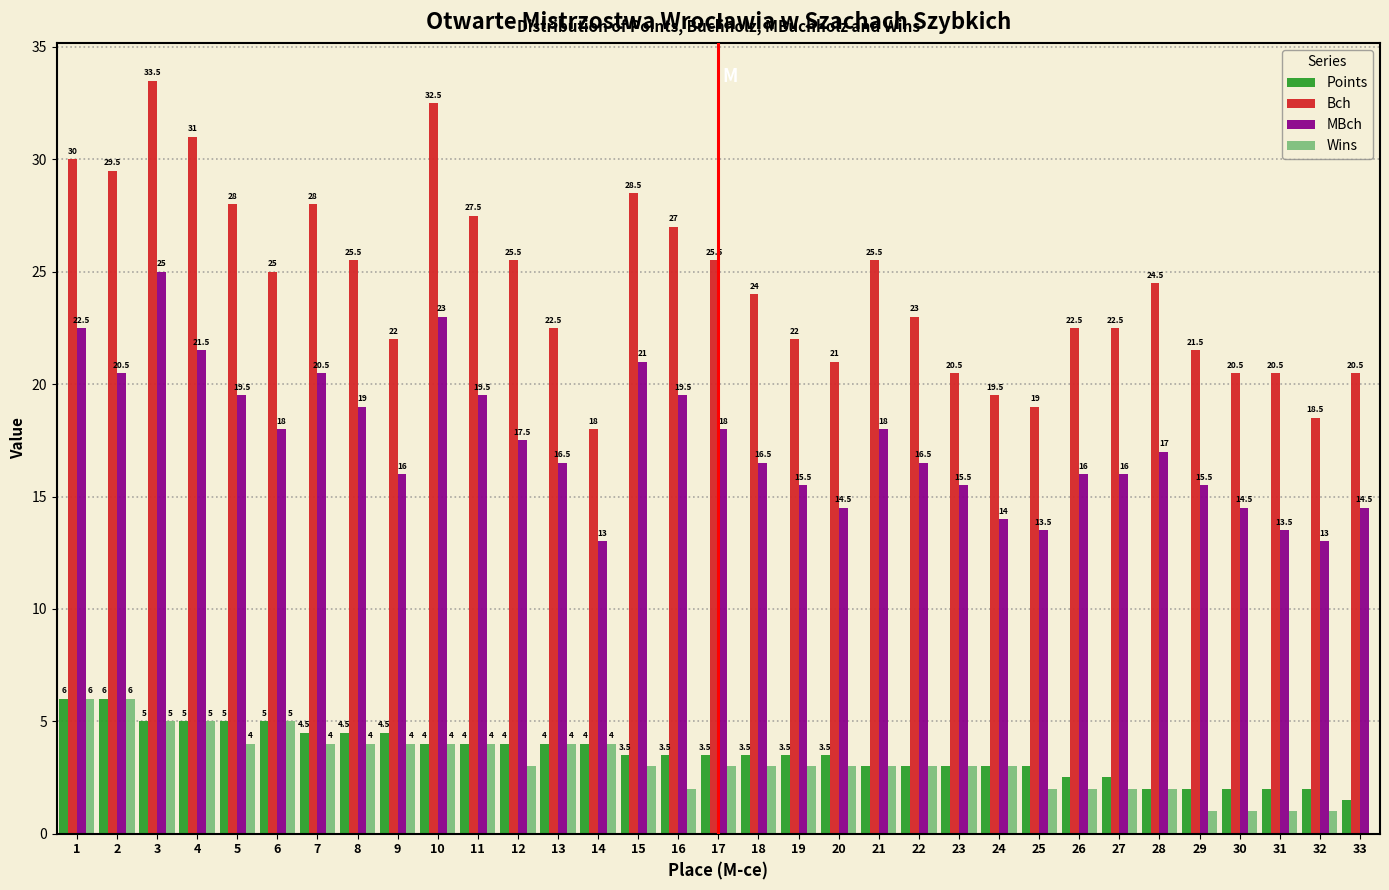

Reading left to right, what are all the values shown in this chart?

Points: 1=6.0	2=6.0	3=5.0	4=5.0	5=5.0	6=5.0	7=4.5	8=4.5	9=4.5	10=4.0	11=4.0	12=4.0	13=4.0	14=4.0	15=3.5	16=3.5	17=3.5	18=3.5	19=3.5	20=3.5	21=3.0	22=3.0	23=3.0	24=3.0	25=3.0	26=2.5	27=2.5	28=2.0	29=2.0	30=2.0	31=2.0	32=2.0	33=1.5
Bch: 1=30.0	2=29.5	3=33.5	4=31.0	5=28.0	6=25.0	7=28.0	8=25.5	9=22.0	10=32.5	11=27.5	12=25.5	13=22.5	14=18.0	15=28.5	16=27.0	17=25.5	18=24.0	19=22.0	20=21.0	21=25.5	22=23.0	23=20.5	24=19.5	25=19.0	26=22.5	27=22.5	28=24.5	29=21.5	30=20.5	31=20.5	32=18.5	33=20.5
MBch: 1=22.5	2=20.5	3=25.0	4=21.5	5=19.5	6=18.0	7=20.5	8=19.0	9=16.0	10=23.0	11=19.5	12=17.5	13=16.5	14=13.0	15=21.0	16=19.5	17=18.0	18=16.5	19=15.5	20=14.5	21=18.0	22=16.5	23=15.5	24=14.0	25=13.5	26=16.0	27=16.0	28=17.0	29=15.5	30=14.5	31=13.5	32=13.0	33=14.5
Wins: 1=6.0	2=6.0	3=5.0	4=5.0	5=4.0	6=5.0	7=4.0	8=4.0	9=4.0	10=4.0	11=4.0	12=3.0	13=4.0	14=4.0	15=3.0	16=2.0	17=3.0	18=3.0	19=3.0	20=3.0	21=3.0	22=3.0	23=3.0	24=3.0	25=2.0	26=2.0	27=2.0	28=2.0	29=1.0	30=1.0	31=1.0	32=1.0	33=0.0